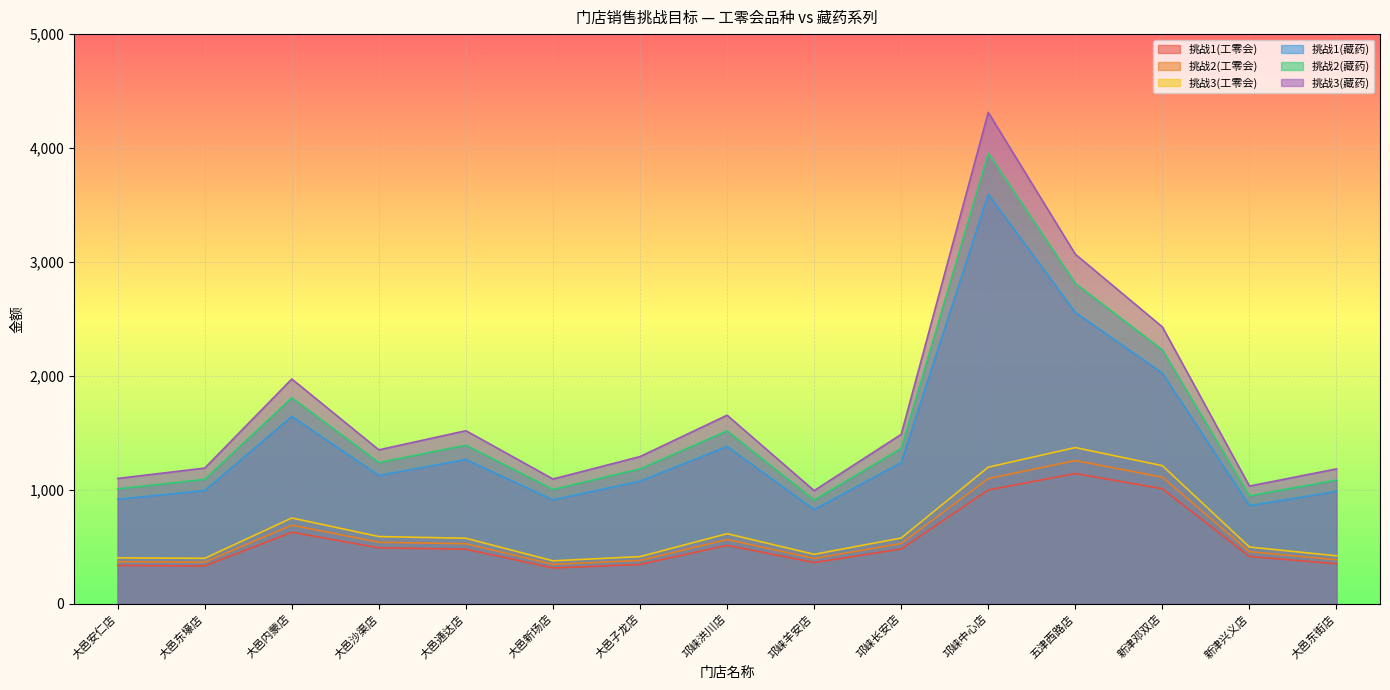

Does the chart display data point markers on the line(s)?

No